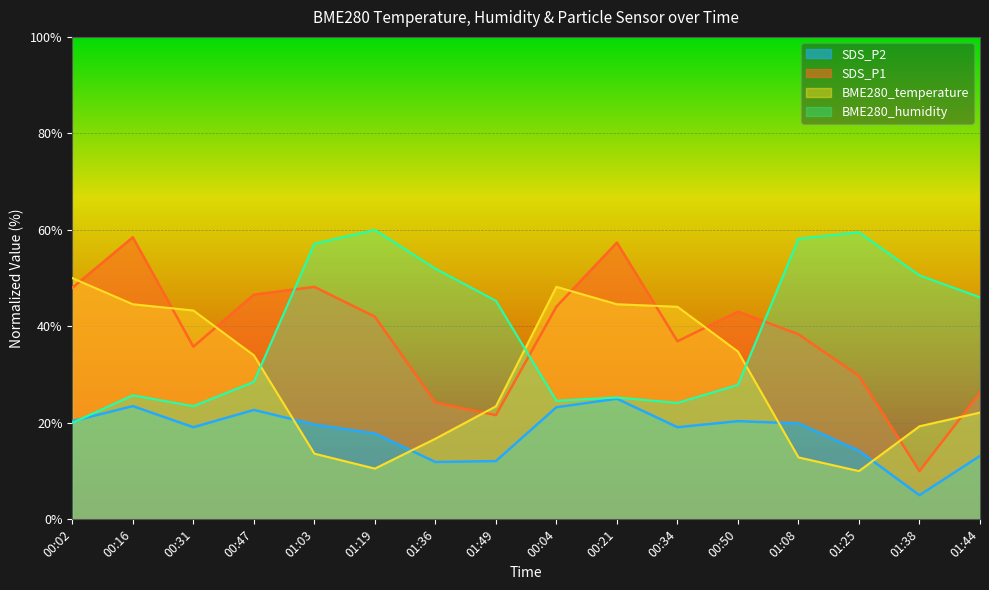

How many data points in SDS_P2 are less than 19?

6